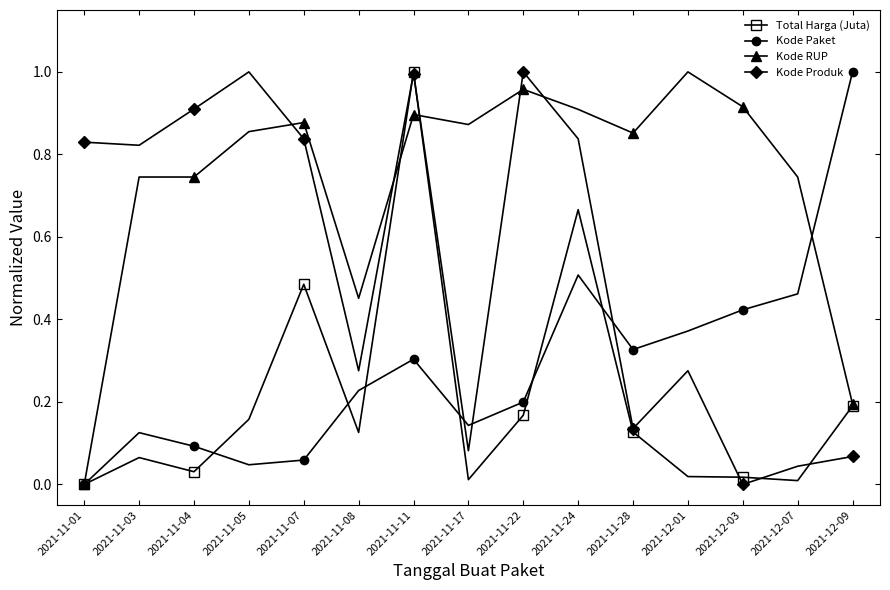

What is the label of the 5th point from the left?

2021-11-07